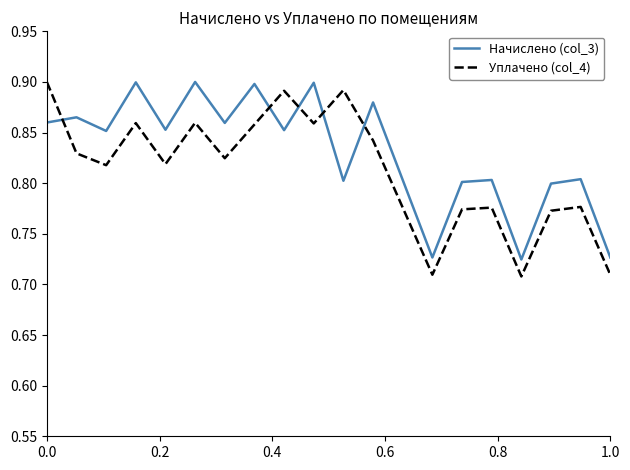

Which series has the largest range (max minus min)?

Уплачено (col_4)